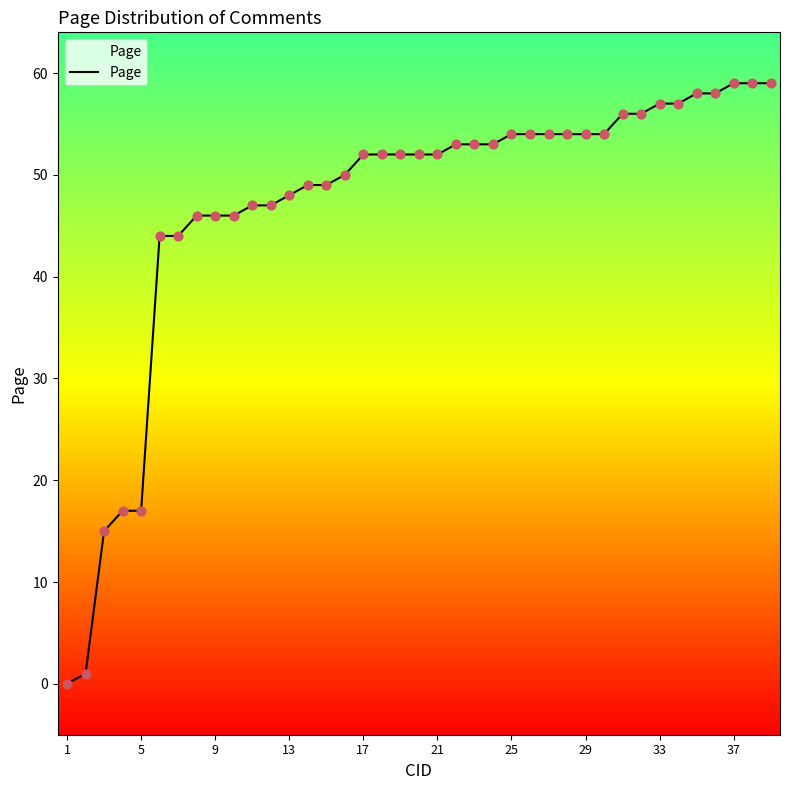

What is the maximum value shown in the chart?

59